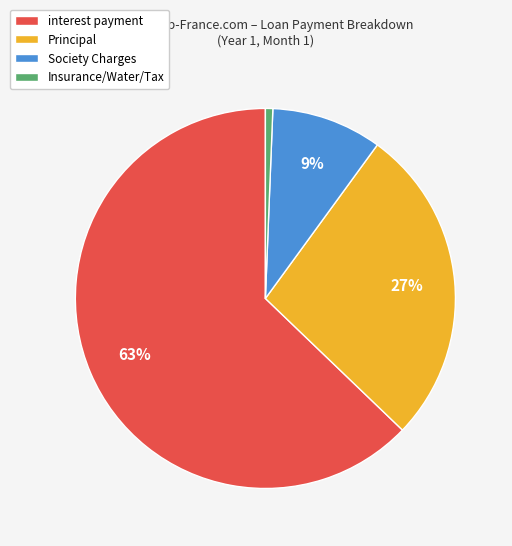

To the nearest percent, what is the average slice percentage?

25%